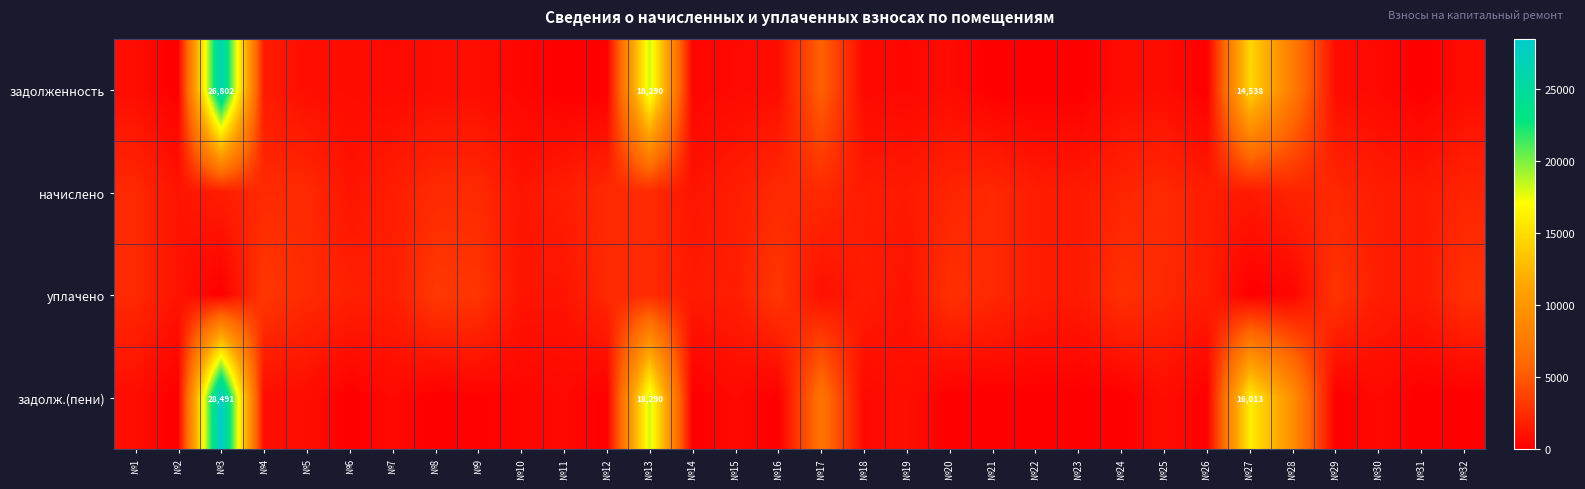

At which category does the chart reach its minimum across all series?

№2